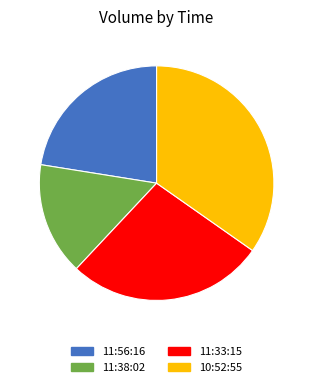

Rank the categories by value from lowest to highest.

11:38:02, 11:56:16, 11:33:15, 10:52:55